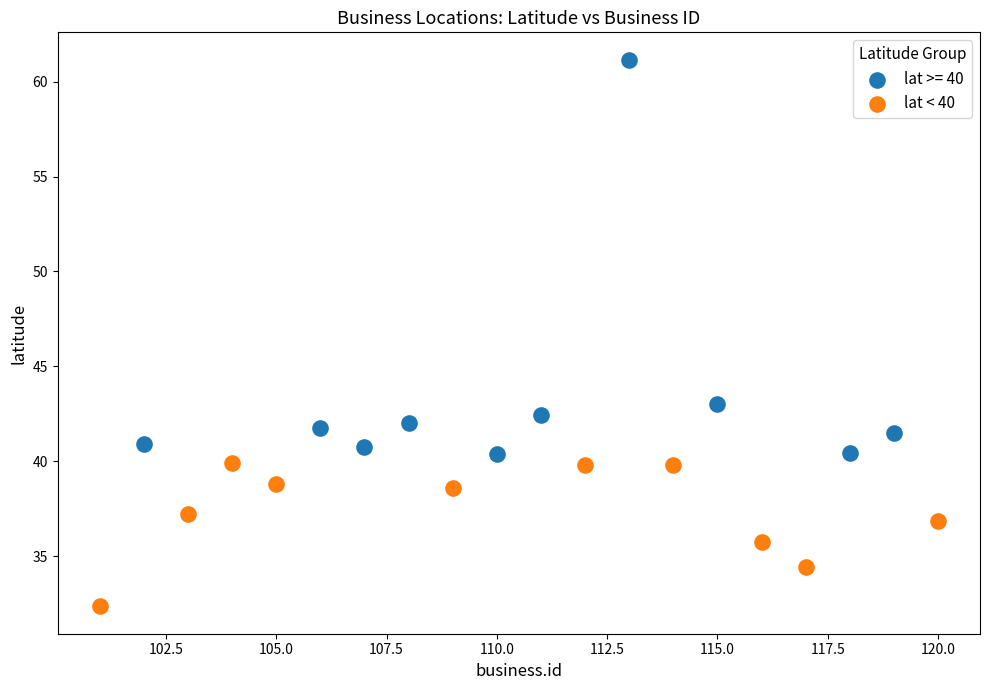

Which series reaches the maximum Y coordinate?

lat >= 40